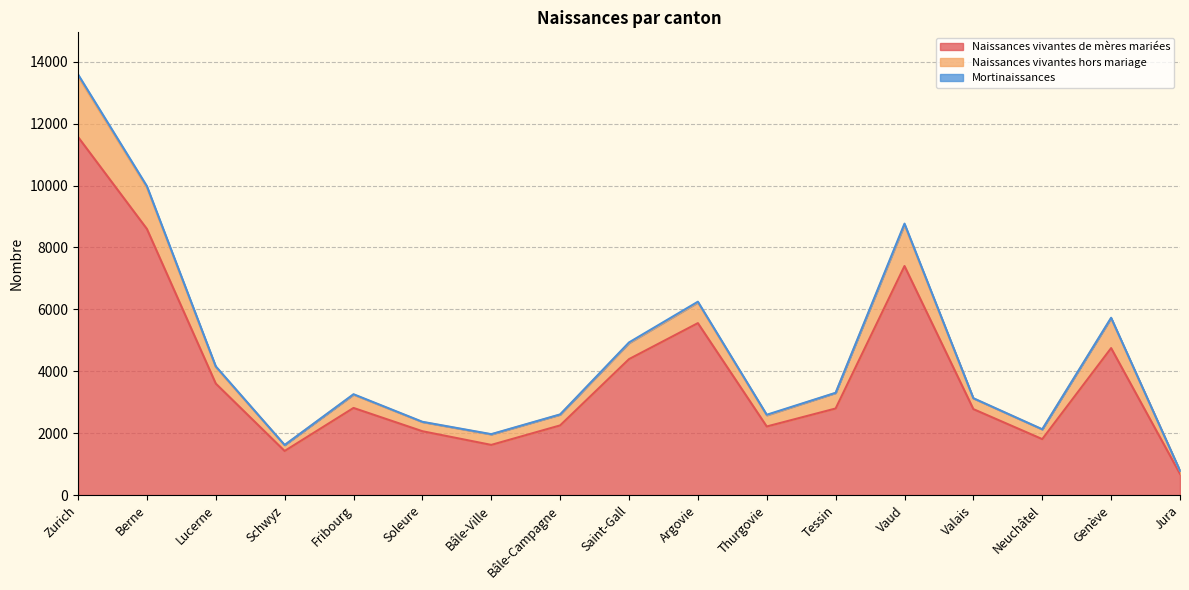

Is it true that Naissances vivantes de mères mariées equals 2513 at Genève?

False